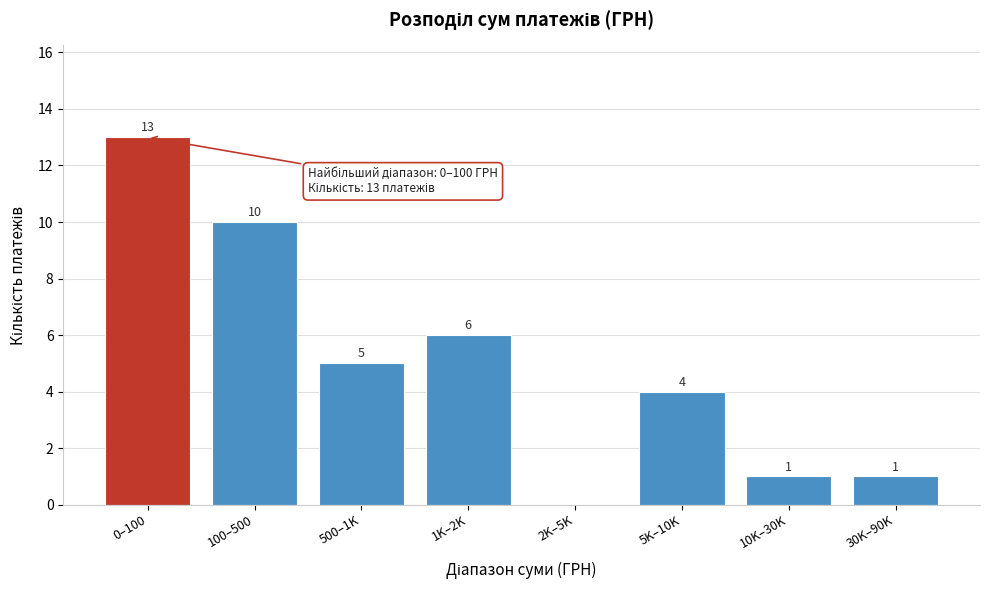

Reading right to left, list all the values displayed in this chart.

30K–90K=1	10K–30K=1	5K–10K=4	2K–5K=0	1K–2K=6	500–1K=5	100–500=10	0–100=13